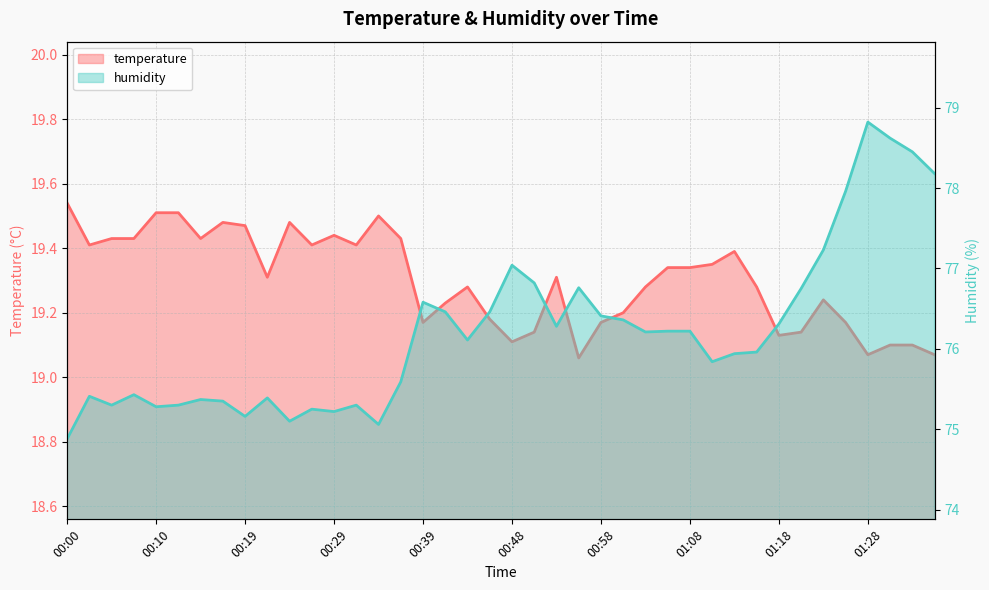

How many interior local valleys does the humidity series have?

10